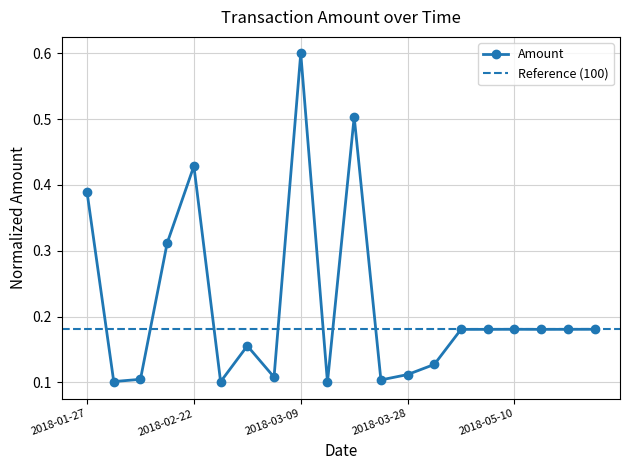

What is the value of the 15th point from the left?

0.2